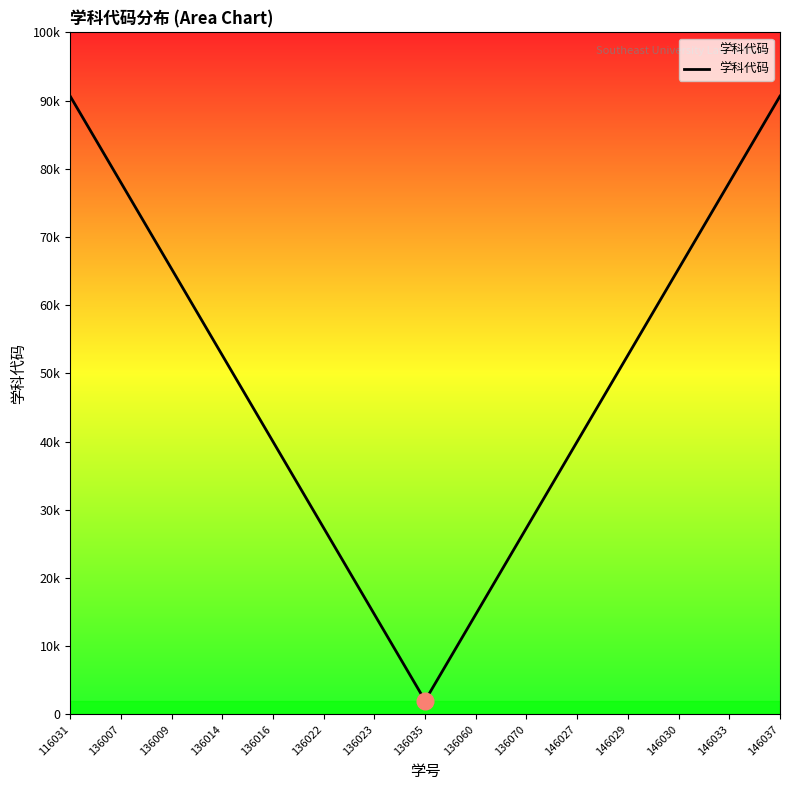

Which label corresponds to the smallest value in the chart?

136035